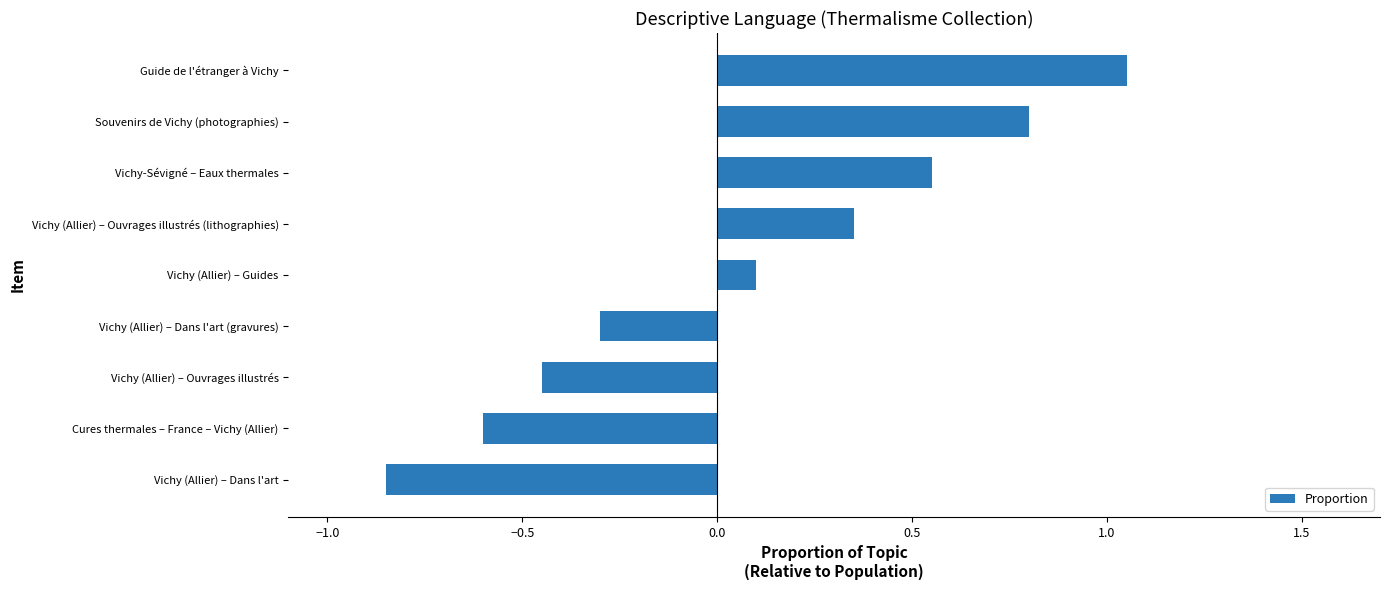

What is the difference between the second highest and second lowest values?

1.4